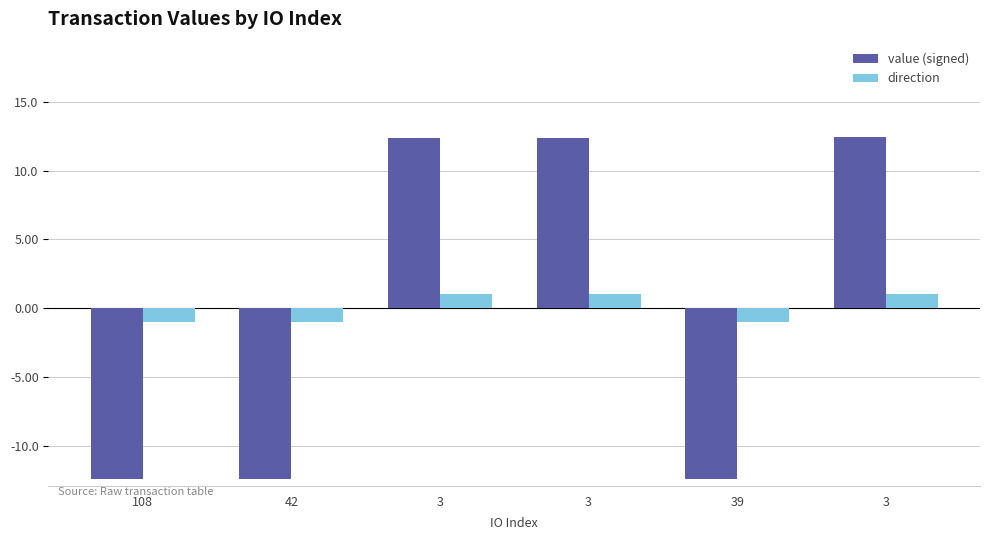

Rank the categories by value (signed) value from lowest to highest.

39, 42, 108, 3, 3, 3